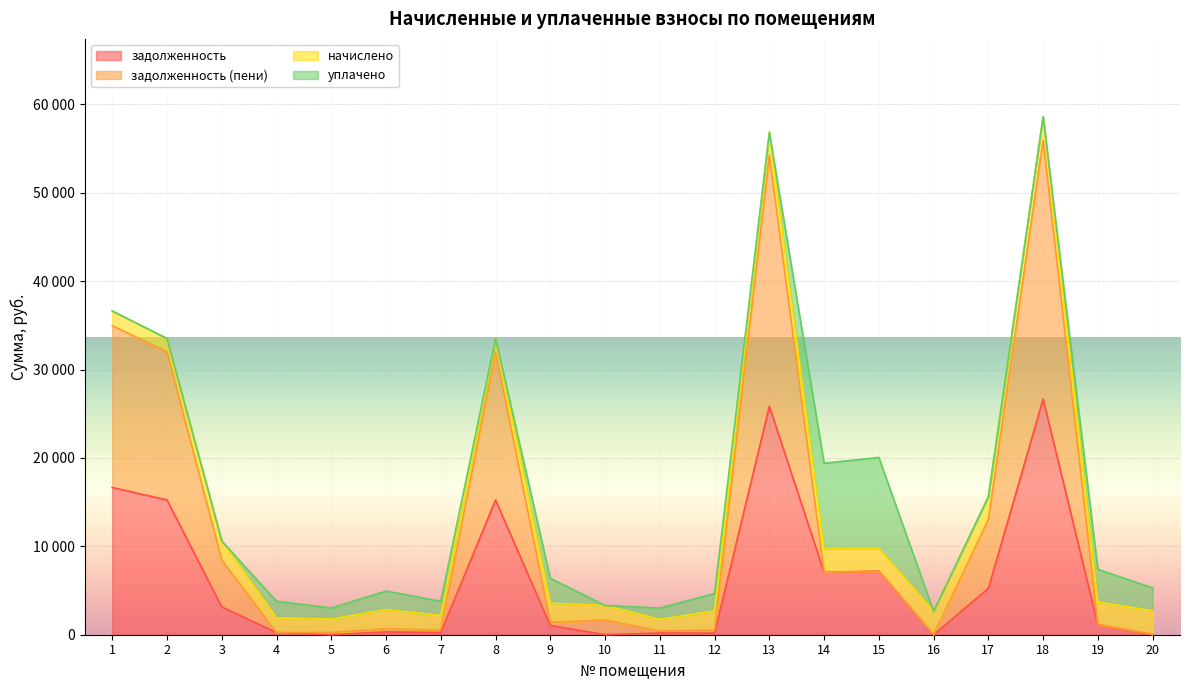

What is the value of the задолженность point at the 18th from the left?

26659.1